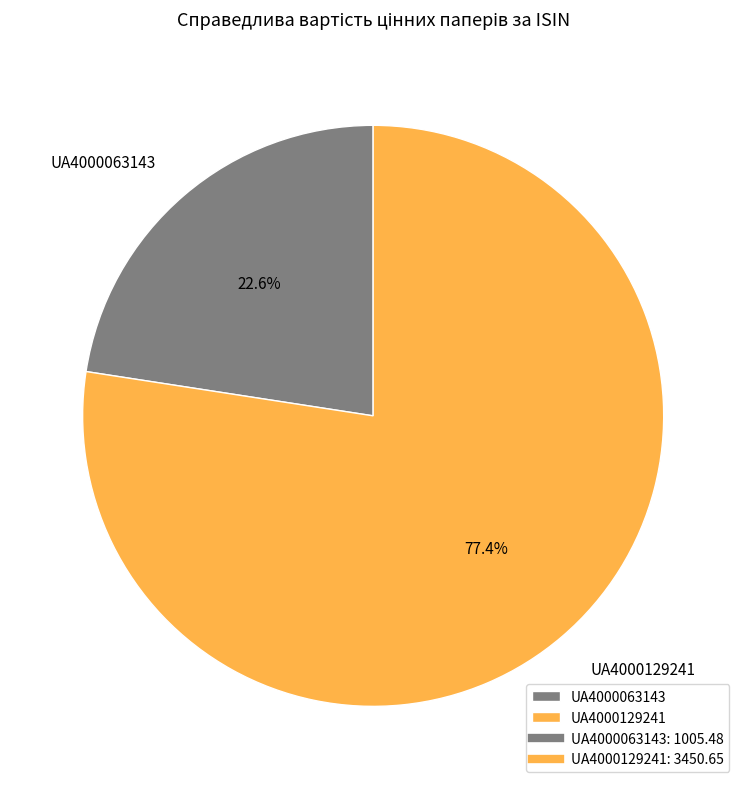

What percentage do UA4000129241 and UA4000063143 together represent?

100.0%